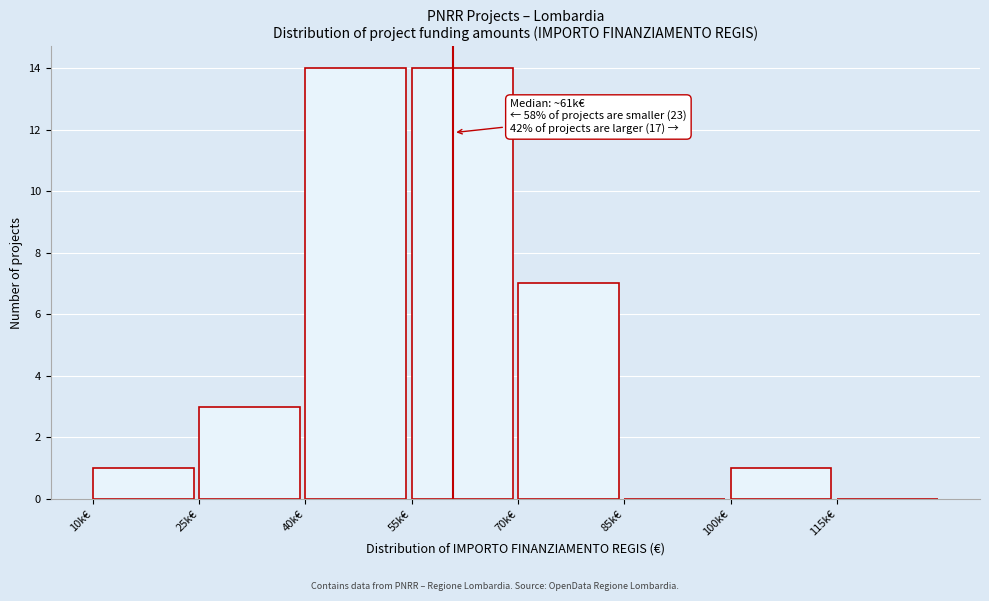

Reading left to right, extract all data points from this chart.

10k€=1	25k€=3	40k€=14	55k€=14	70k€=7	85k€=0	100k€=1	115k€=0